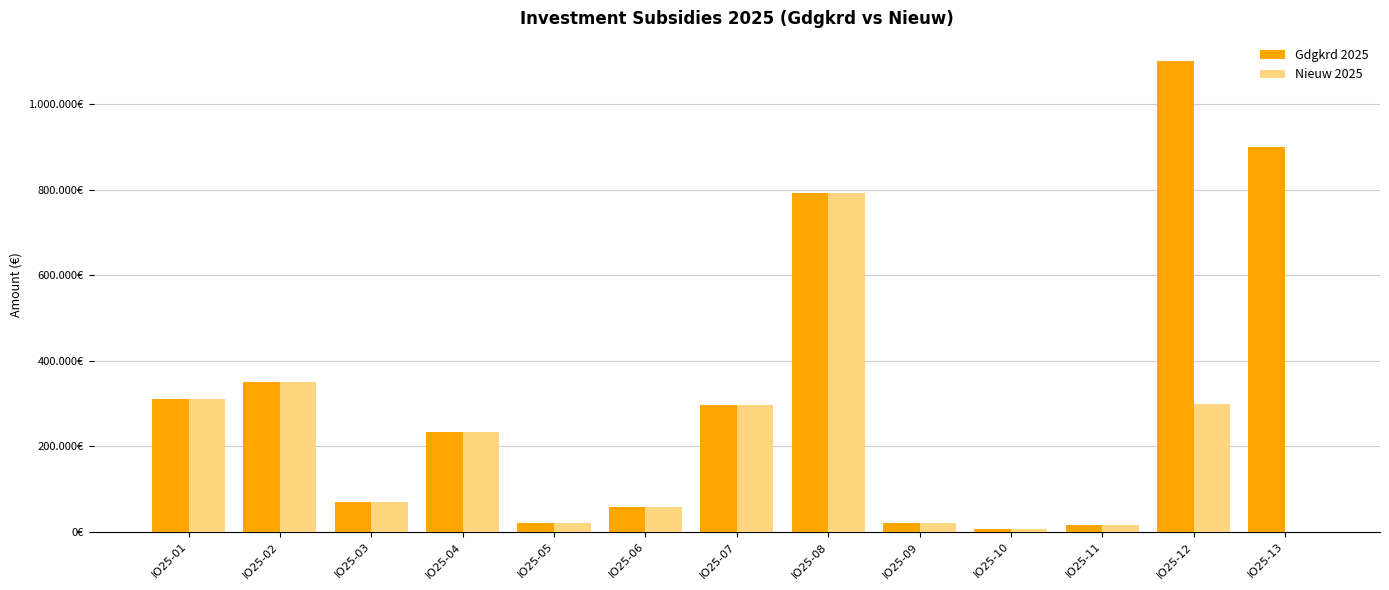

What are all the series names shown in the legend?

Gdgkrd 2025, Nieuw 2025